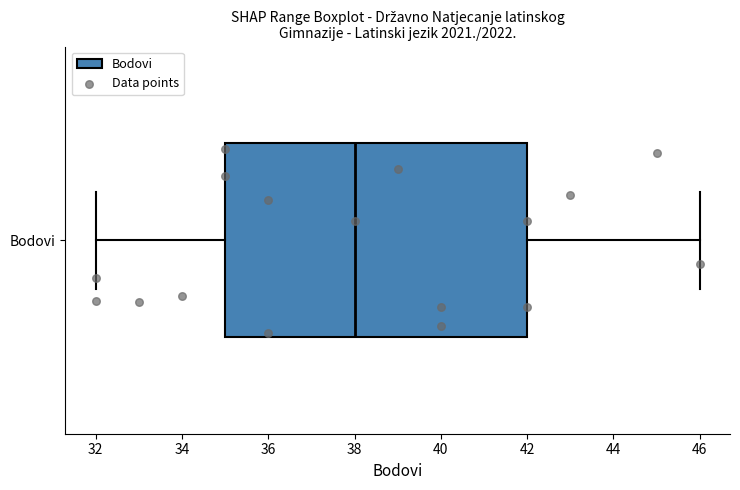

Read this box plot against the x-axis: the position of the median line, the range covered by the box, and the ends of both whiskers. The values are not printed on the chart, so give them approximately, as read against the axis.

median 38, box 35 to 42, whiskers 32 to 46